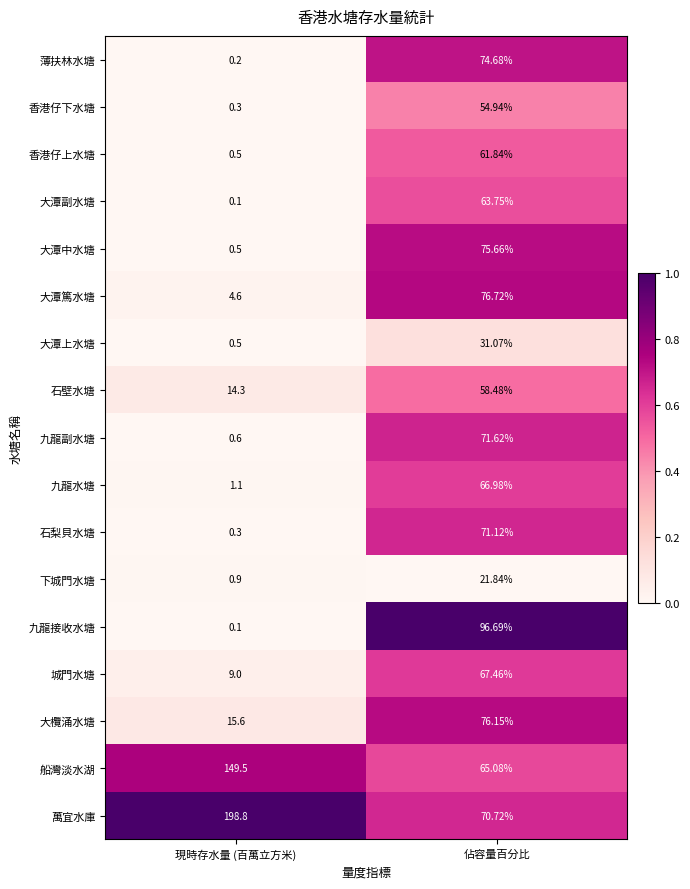

Which series has the largest total across all categories?

萬宜水庫